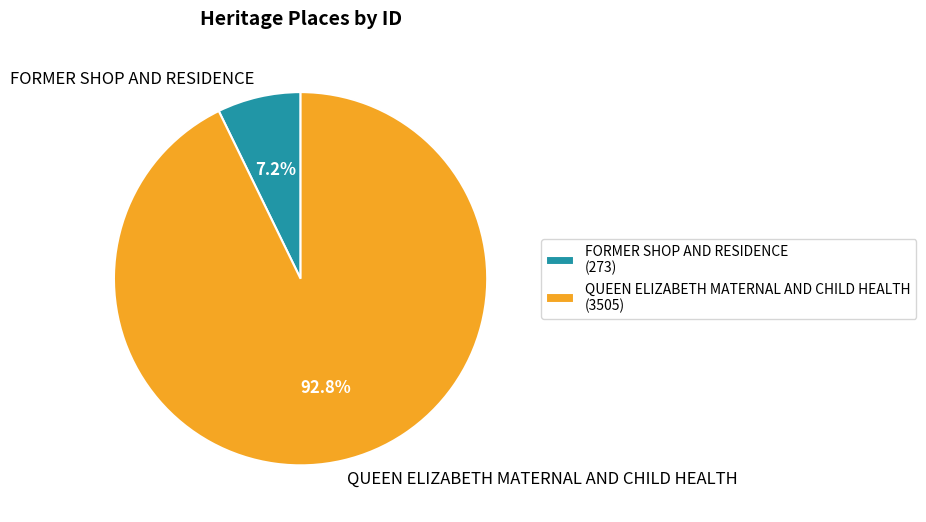

What is the smallest slice in the pie chart?

FORMER SHOP AND RESIDENCE